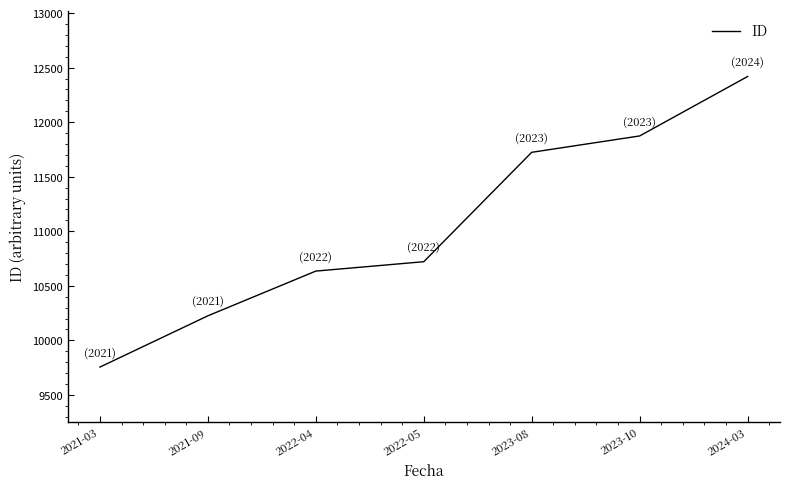

Rank the categories by value from highest to lowest.

2024-03, 2023-10, 2023-08, 2022-05, 2022-04, 2021-09, 2021-03